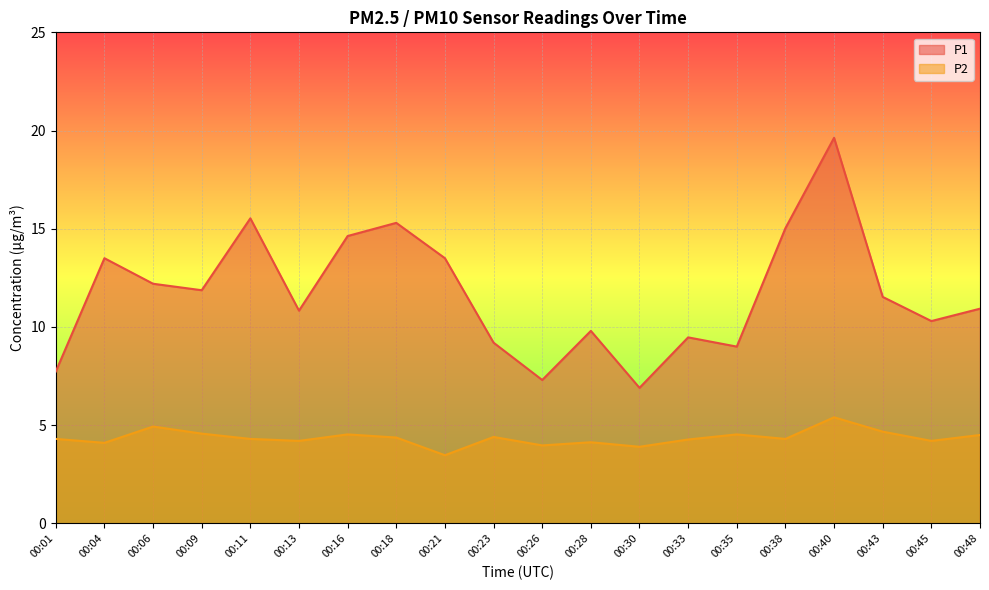

How many values in the P1 series exceed 11?

10